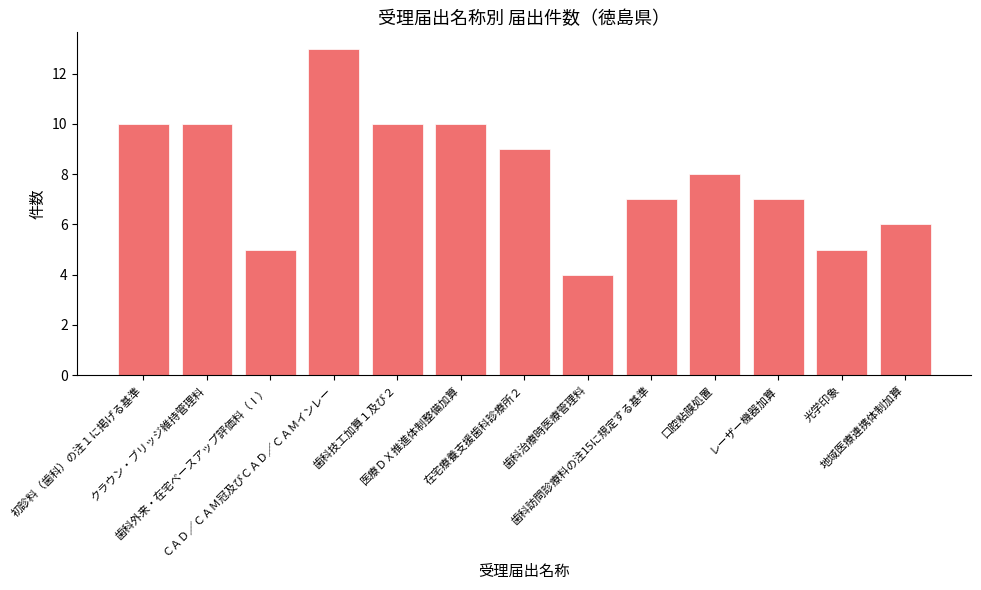

What is the smallest value displayed?

4